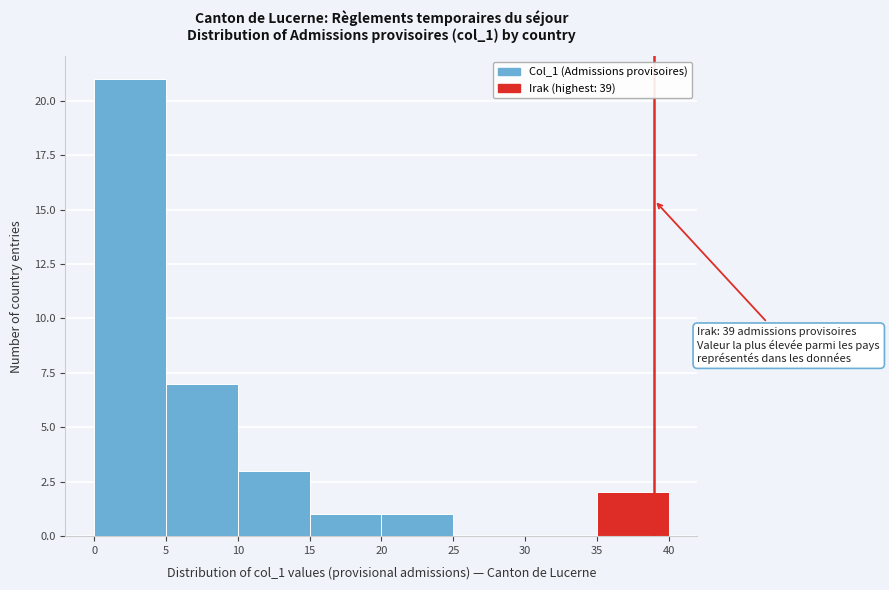

Which range on the x-axis has the tallest bar?

0 to 5